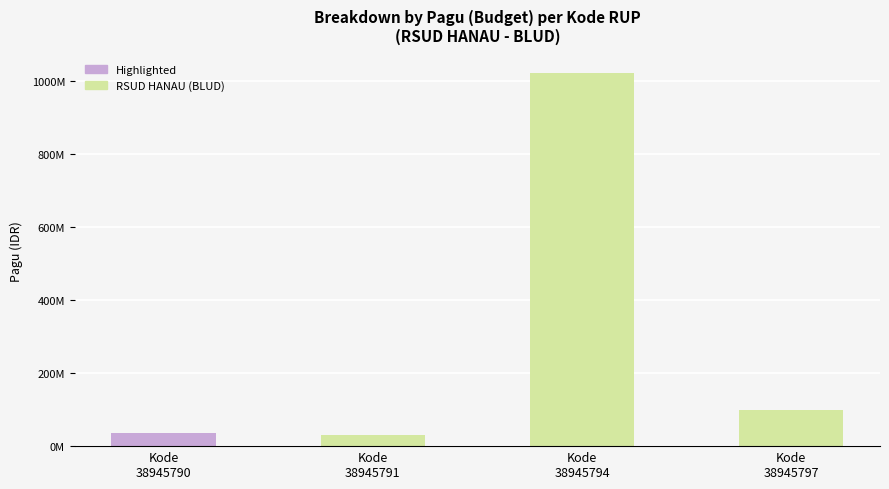

List the labels in order of value, largest first.

Kode
38945794, Kode
38945797, Kode
38945790, Kode
38945791